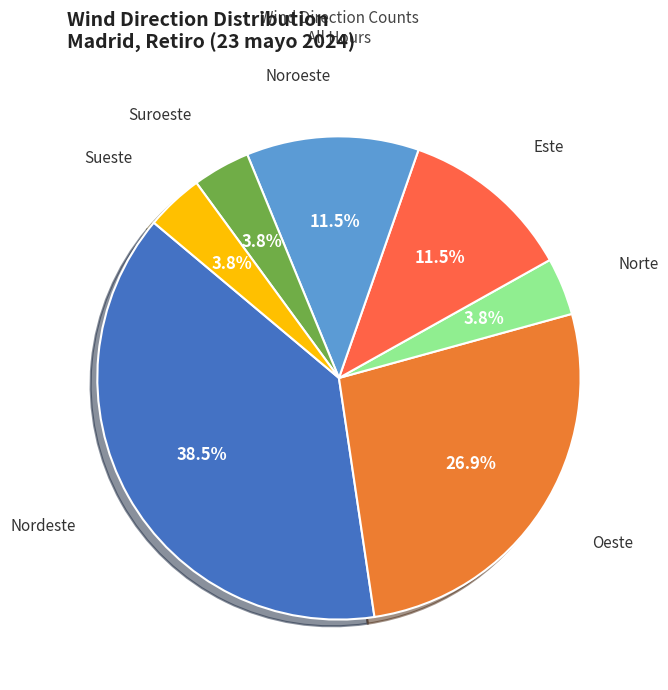

How many slices are in this pie chart?

7